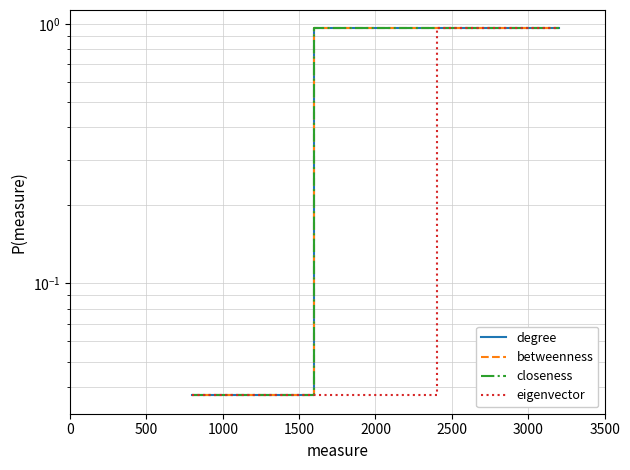

Is it true that degree equals 1.5 at 1500?

False